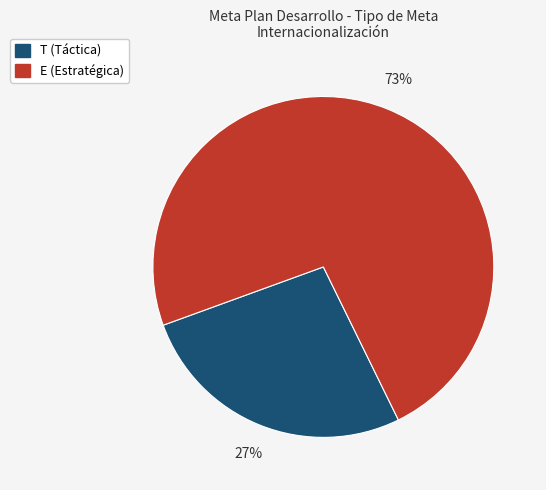

Is there any slice that represents more than half of the pie?

Yes